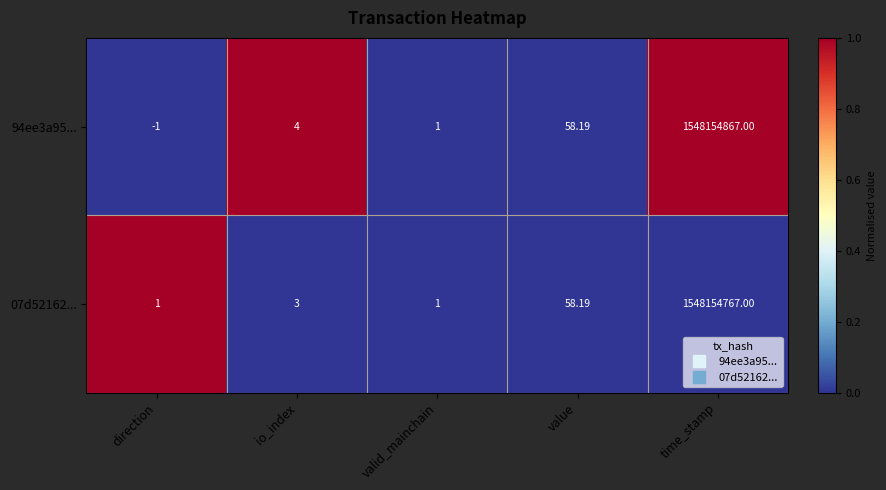

Is the value of 94ee3a95... at valid_mainchain greater than the value of 07d52162... at value?

No